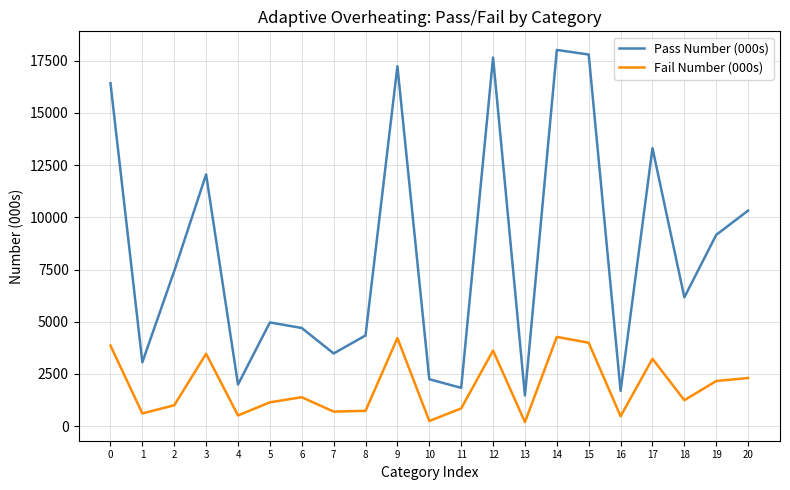

True or false: Pass Number (000s) has a value of 25028.8 at 0.

False